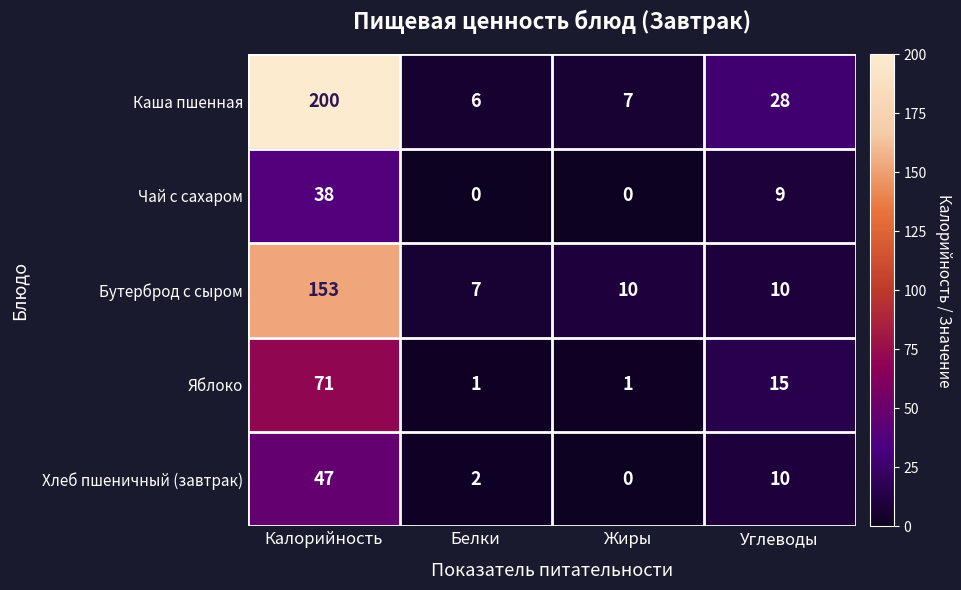

Reading left to right, transcribe all the data shown in this chart.

Каша пшенная: Калорийность=200	Белки=6	Жиры=7	Углеводы=28
Чай с сахаром: Калорийность=38	Белки=0	Жиры=0	Углеводы=9
Бутерброд с сыром: Калорийность=153	Белки=7	Жиры=10	Углеводы=10
Яблоко: Калорийность=71	Белки=1	Жиры=1	Углеводы=15
Хлеб пшеничный (завтрак): Калорийность=47	Белки=2	Жиры=0	Углеводы=10